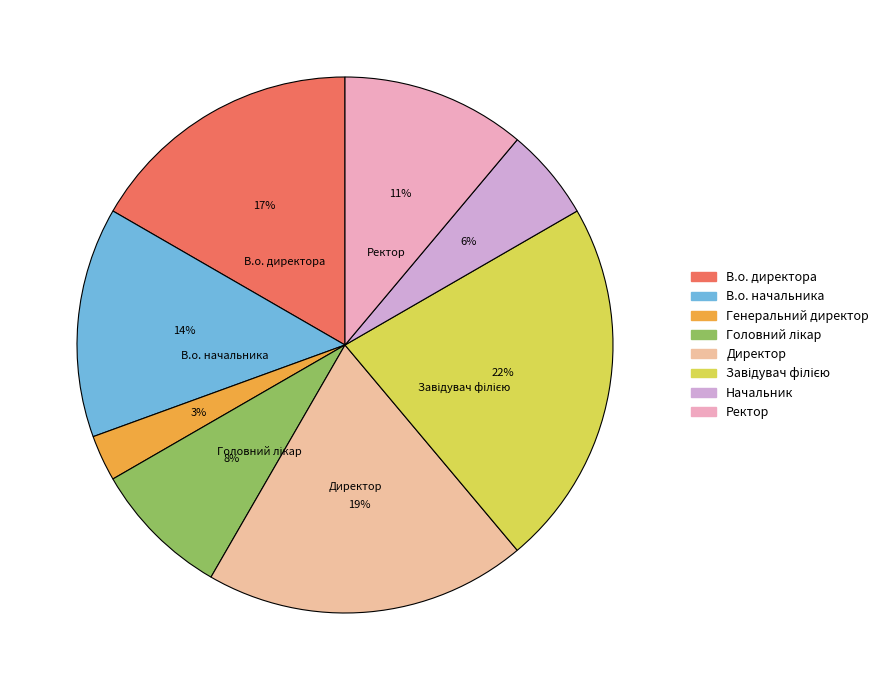

Does any single category account for the majority?

No